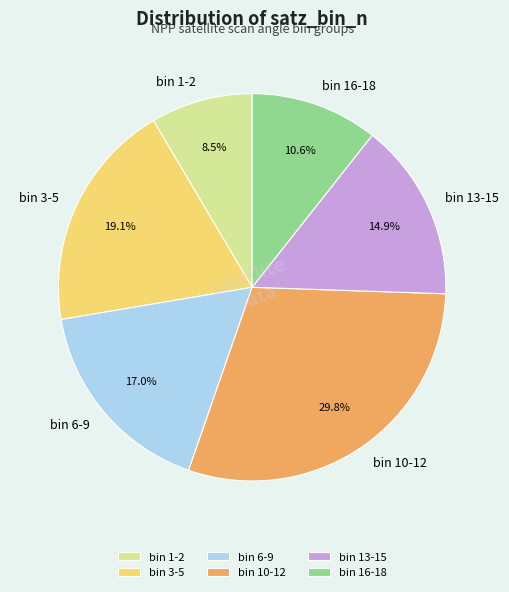

Rank the categories by value from lowest to highest.

bin 1-2, bin 16-18, bin 13-15, bin 6-9, bin 3-5, bin 10-12